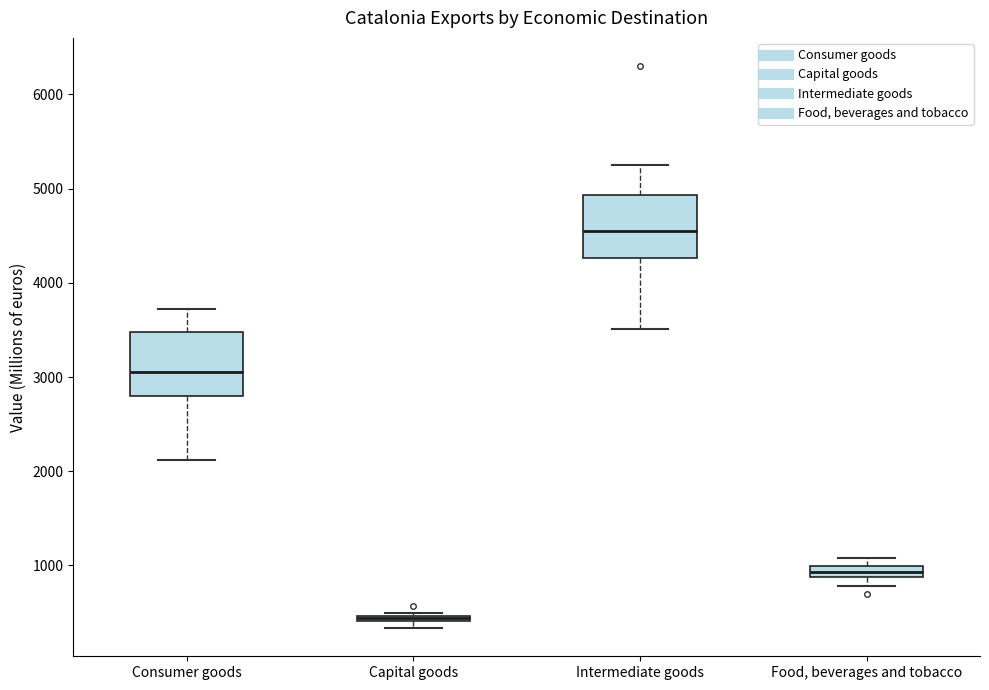

Where is the upper edge of the box for Capital goods on the y-axis? The values are not printed on the chart, so give them approximately, as read against the axis.

500